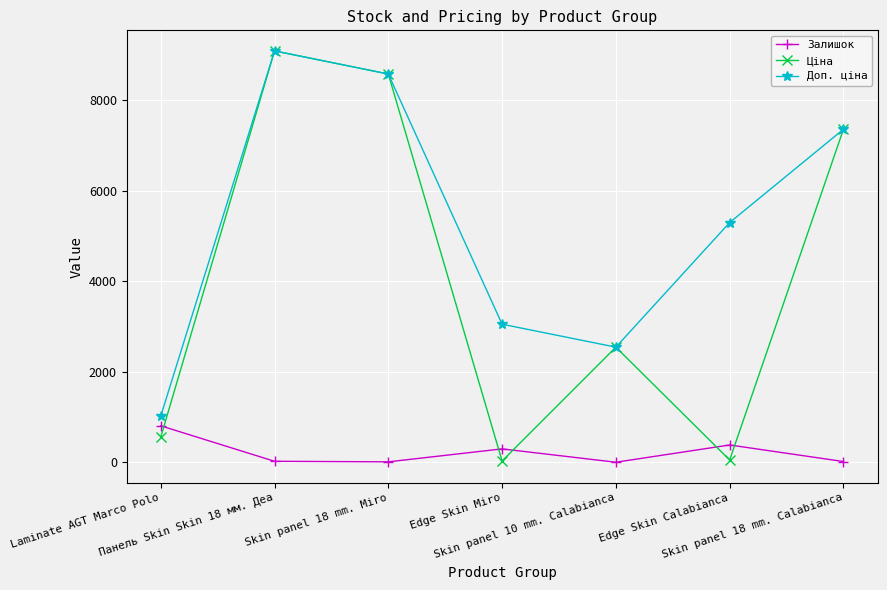

Read the Залишок value at Edge Skin Miro.

298.0